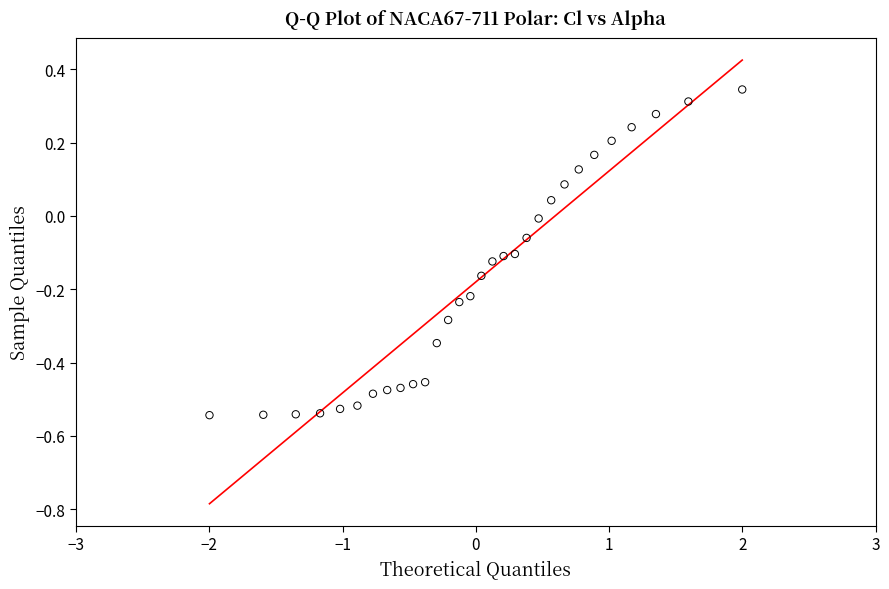

What is the range of X values (max minus min)?

4.0